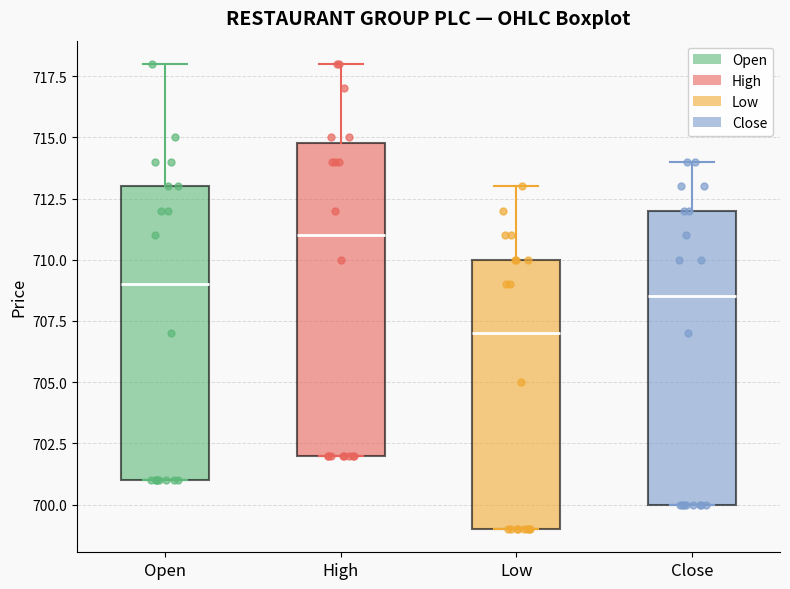

Where is the lower edge of the box for Low on the y-axis? The values are not printed on the chart, so give them approximately, as read against the axis.

699.0